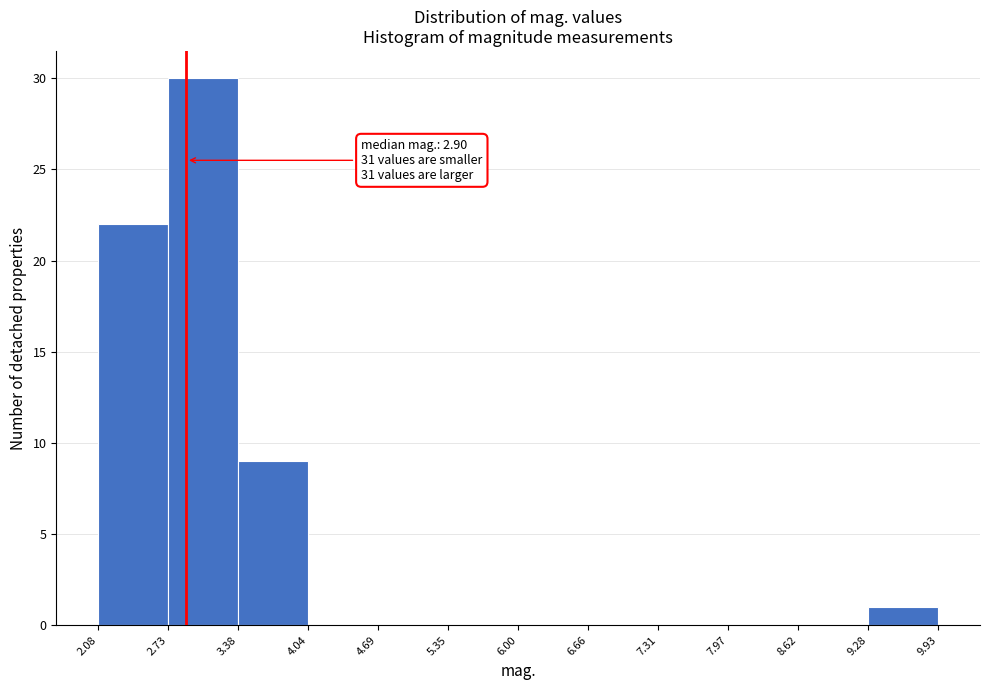

Which range on the x-axis has the tallest bar?

2.73 to 3.38